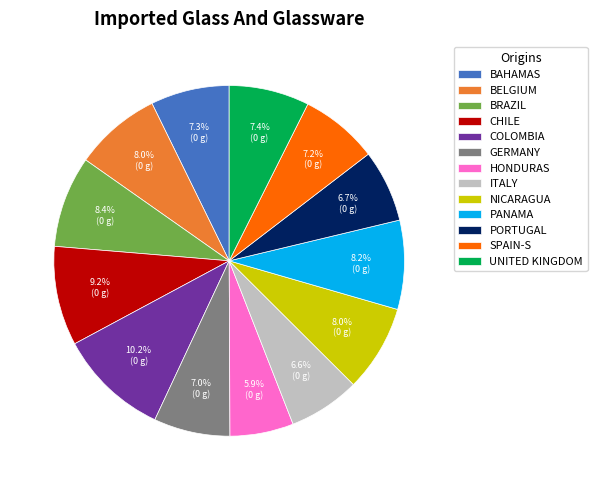

How much of the chart is everything except HONDURAS?

94.1%